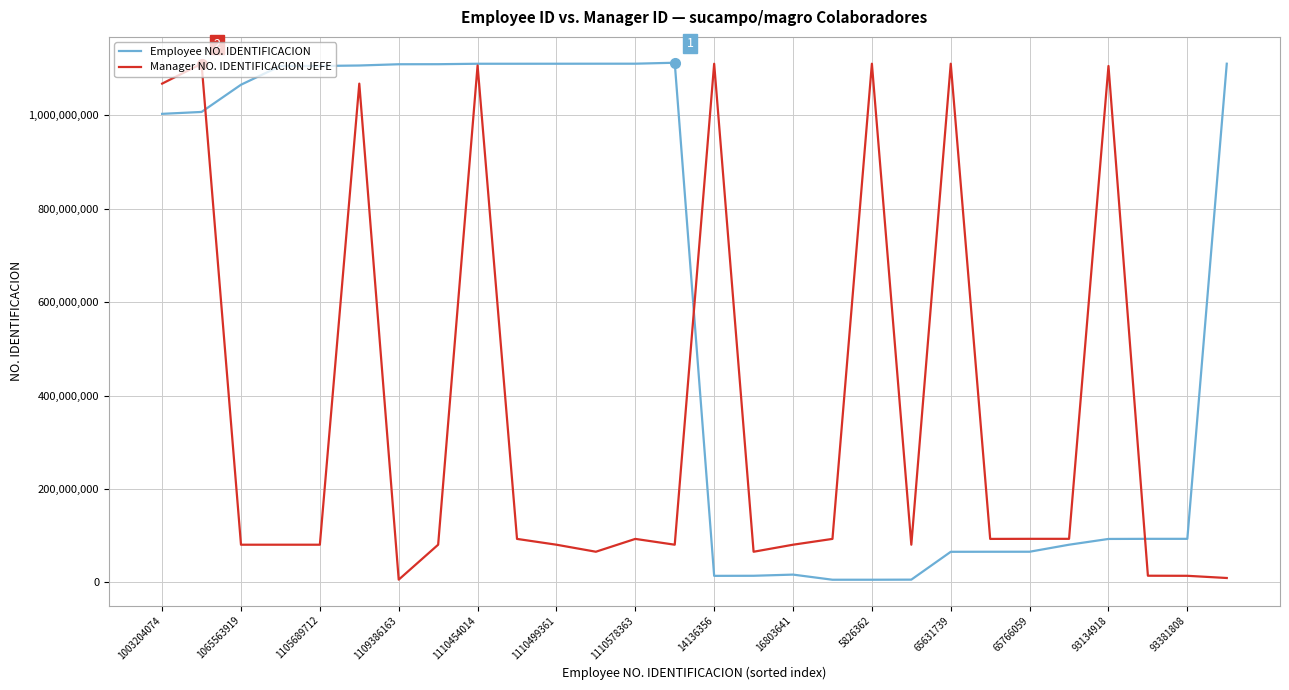

Rank the series by their average value, from lowest to highest.

Manager NO. IDENTIFICACION JEFE, Employee NO. IDENTIFICACION